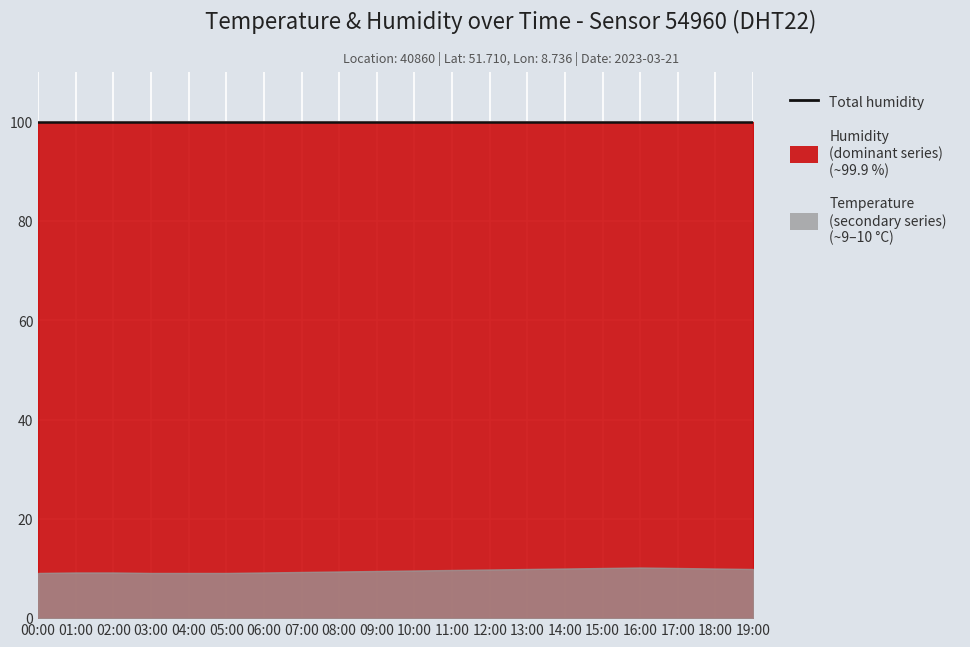

What are all the series names shown in the legend?

humidity, temperature